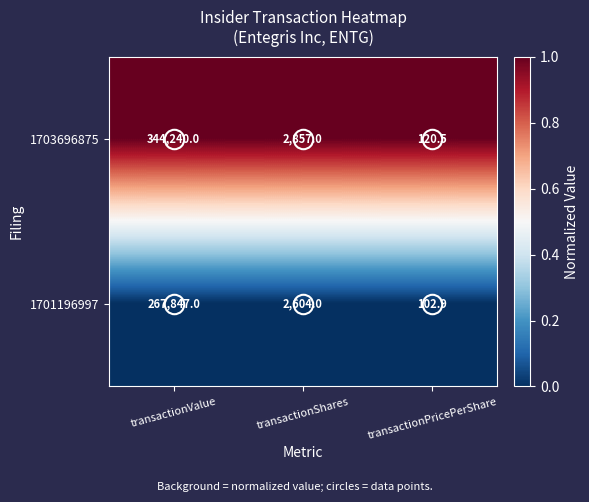

The value of 1701196997 at transactionValue is 267847.0. True or false?

True